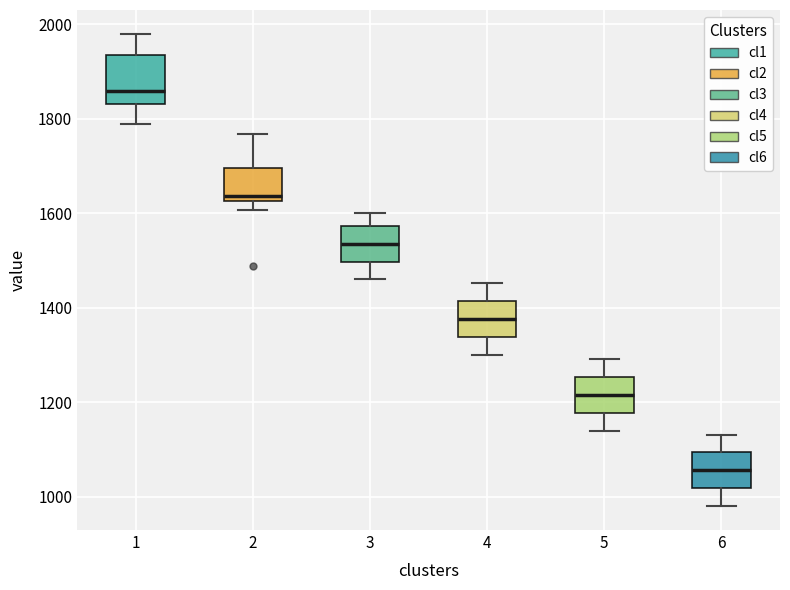

Which box's median line is the lowest?

6